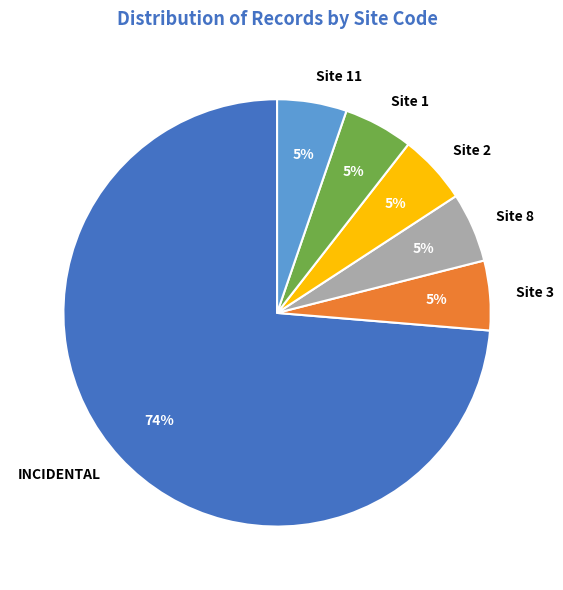

How many segments does this pie chart have?

6